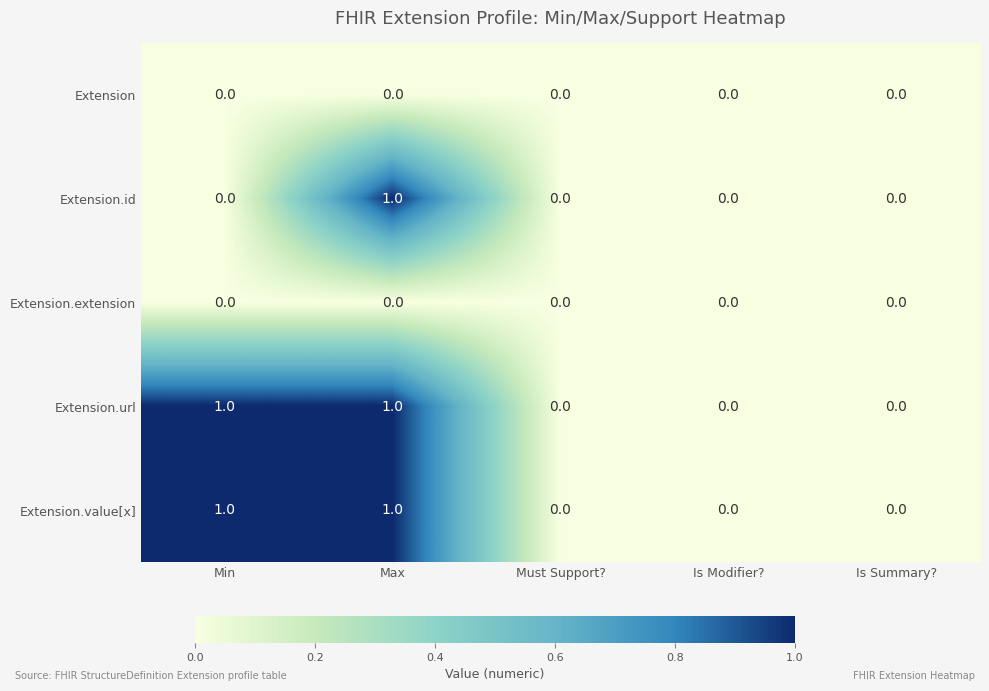

Reading right to left, list all the values displayed in this chart.

Extension: 0	0	0	0	0
Extension.id: 0	0	0	1	0
Extension.extension: 0	0	0	0	0
Extension.url: 0	0	0	1	1
Extension.value[x]: 0	0	0	1	1